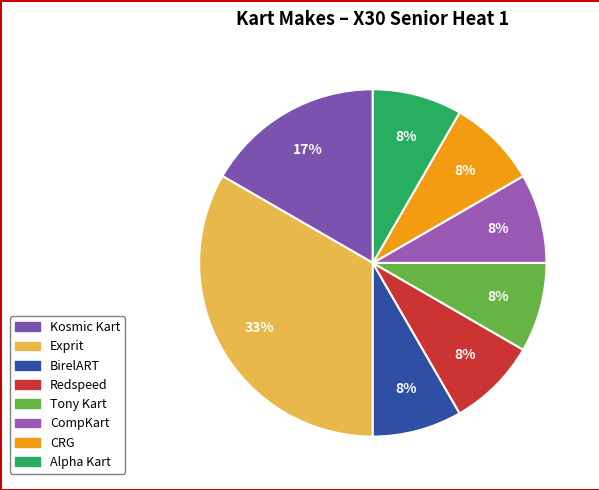

True or false: CompKart accounts for 25% of the total.

False